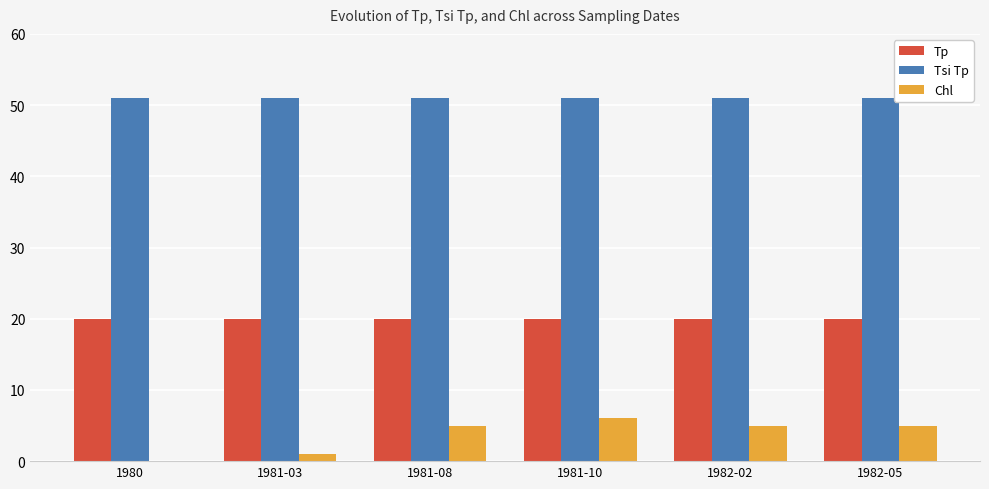

How many Chl values are between 1 and 5?

4